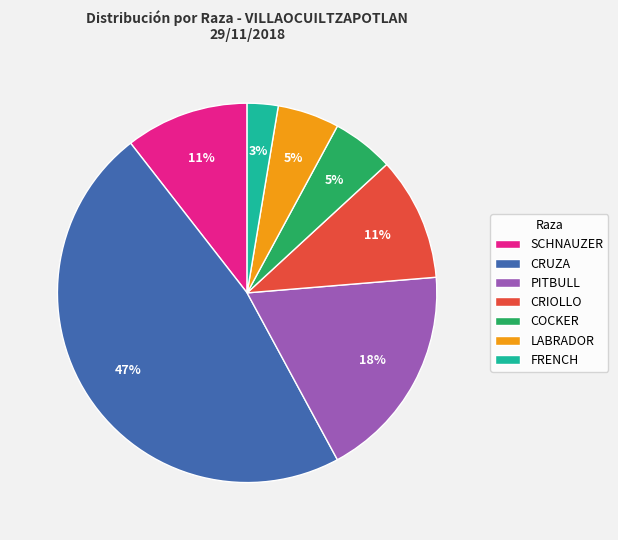

How many segments does this pie chart have?

7